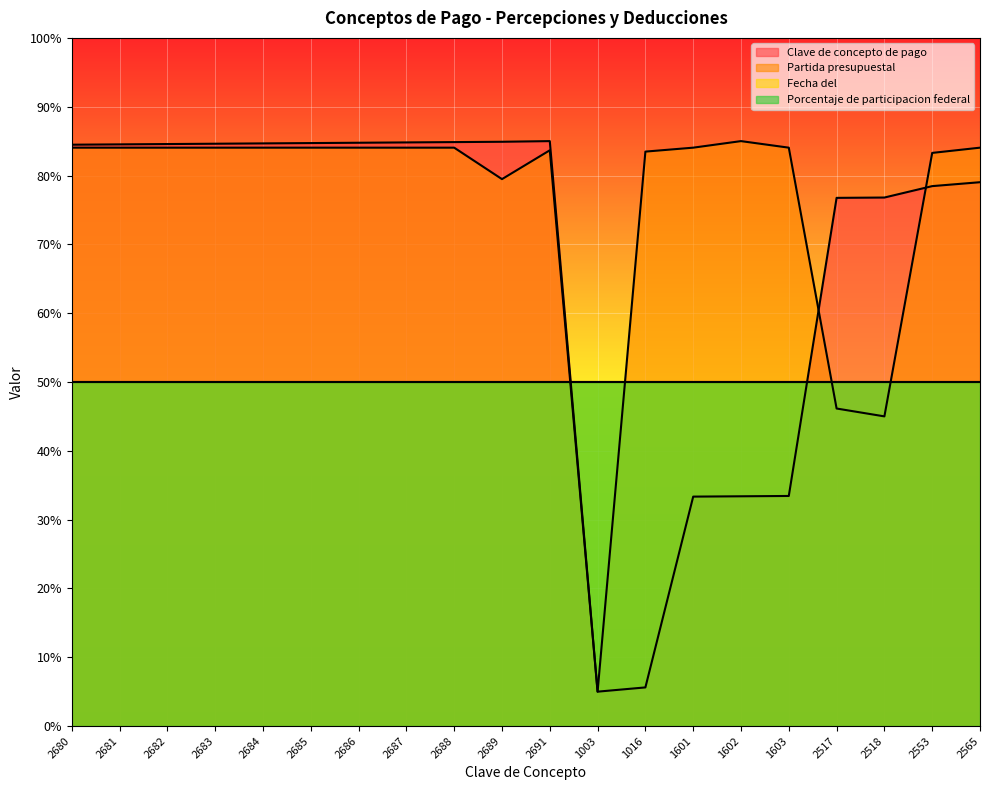

Read the Partida presupuestal value at 2685.

84.0